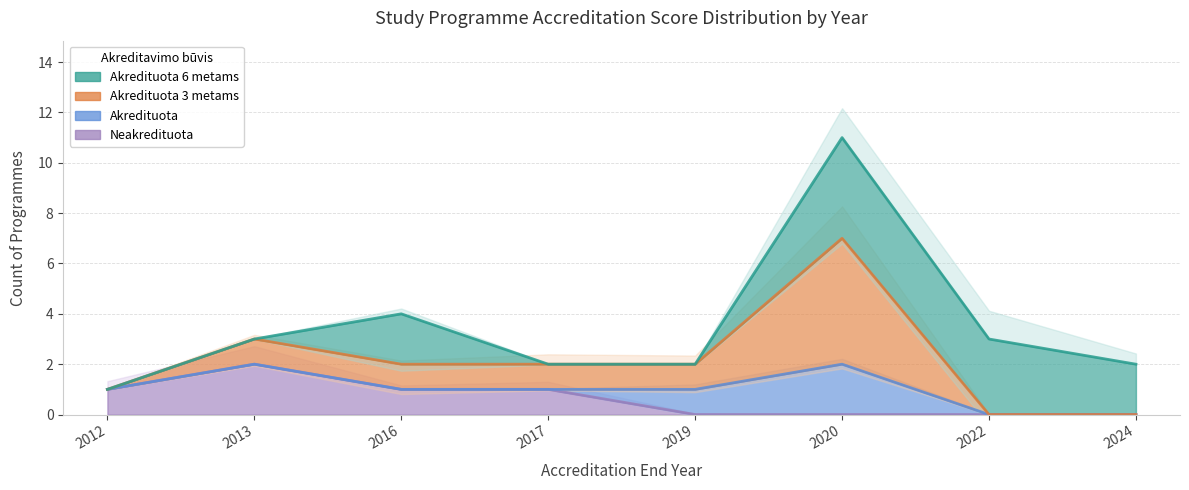

Reading left to right, extract all data points from this chart.

Neakredituota: 2012=1	2013=2	2016=1	2017=1	2019=0	2020=0	2022=0	2024=0
Akredituota: 2012=1	2013=2	2016=1	2017=1	2019=1	2020=2	2022=0	2024=0
Akredituota 3 metams: 2012=1	2013=3	2016=2	2017=2	2019=2	2020=7	2022=0	2024=0
Akredituota 6 metams: 2012=1	2013=3	2016=4	2017=2	2019=2	2020=11	2022=3	2024=2